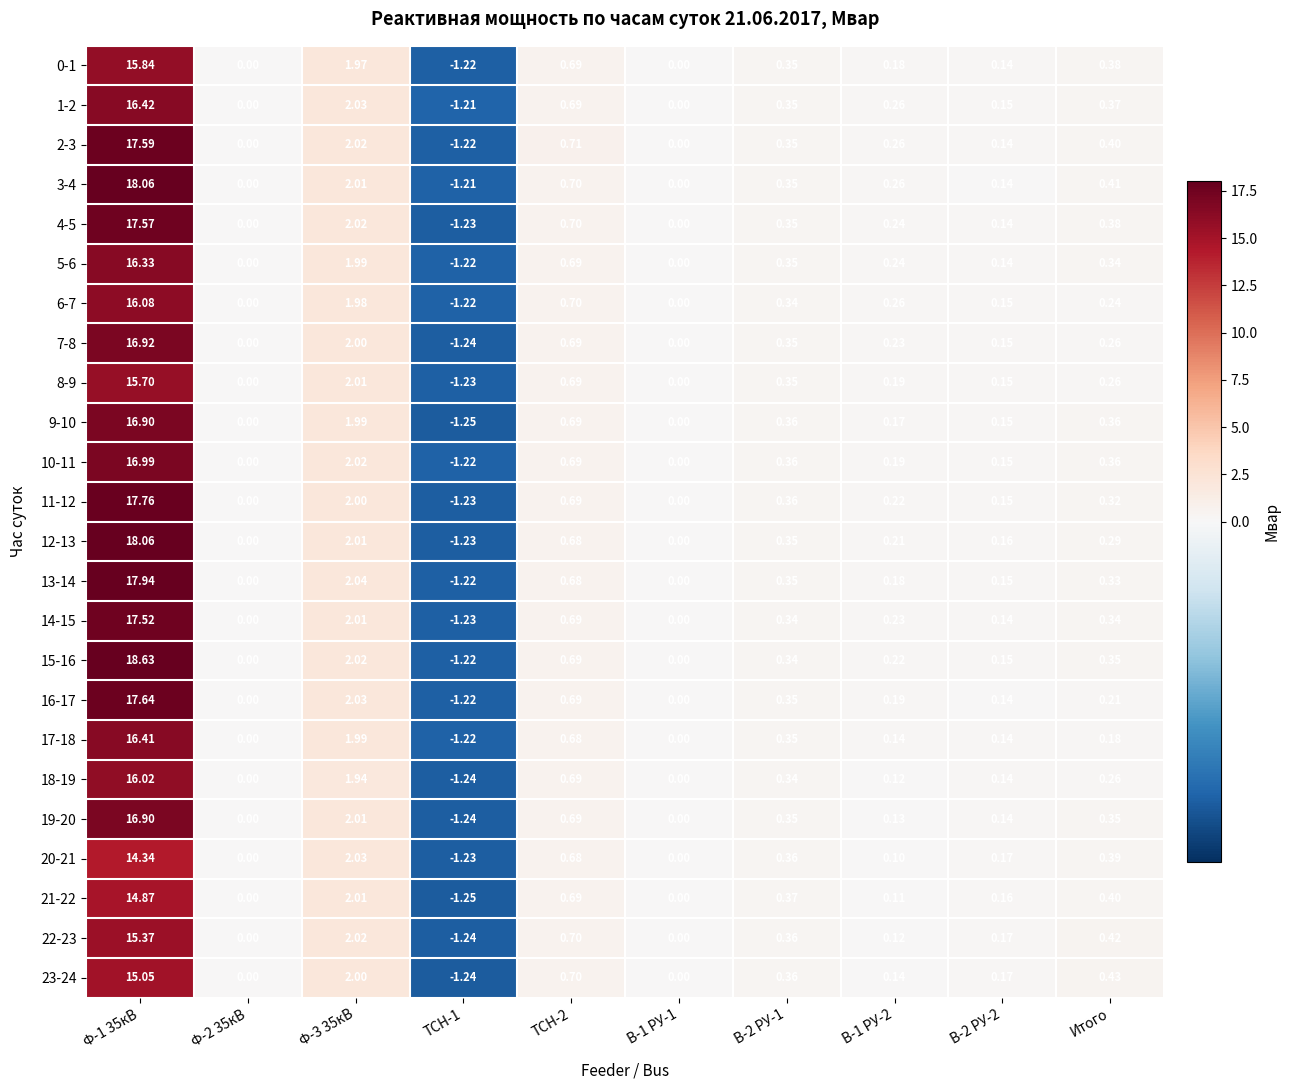

How many values in the 20-21 series are below 0?

1